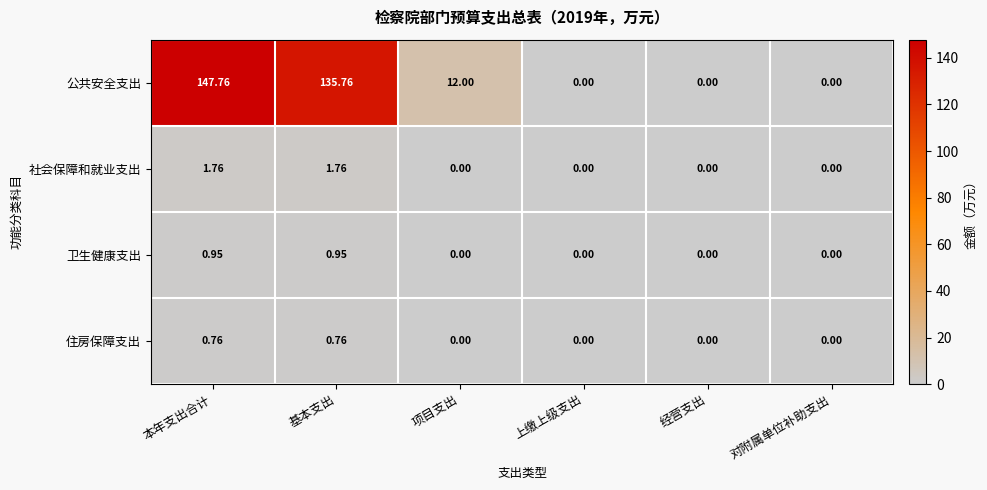

What is the spread (max minus min) of values at 项目支出?

12.0